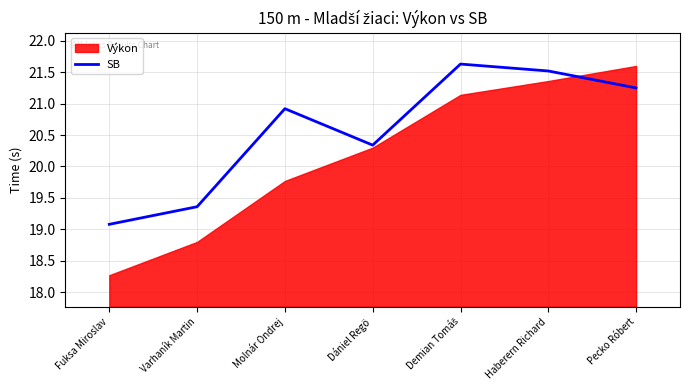

What is the approximate value of SB at Dániel Regö?

20.3